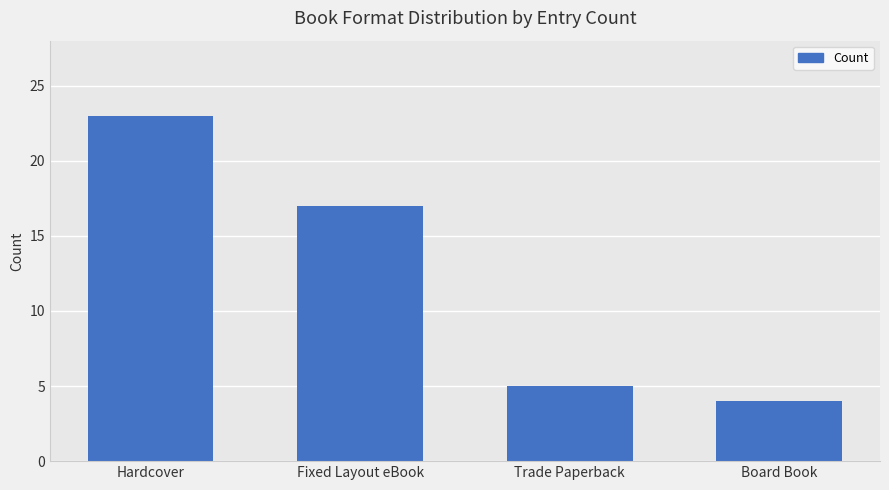

What is the sum of all values?

49